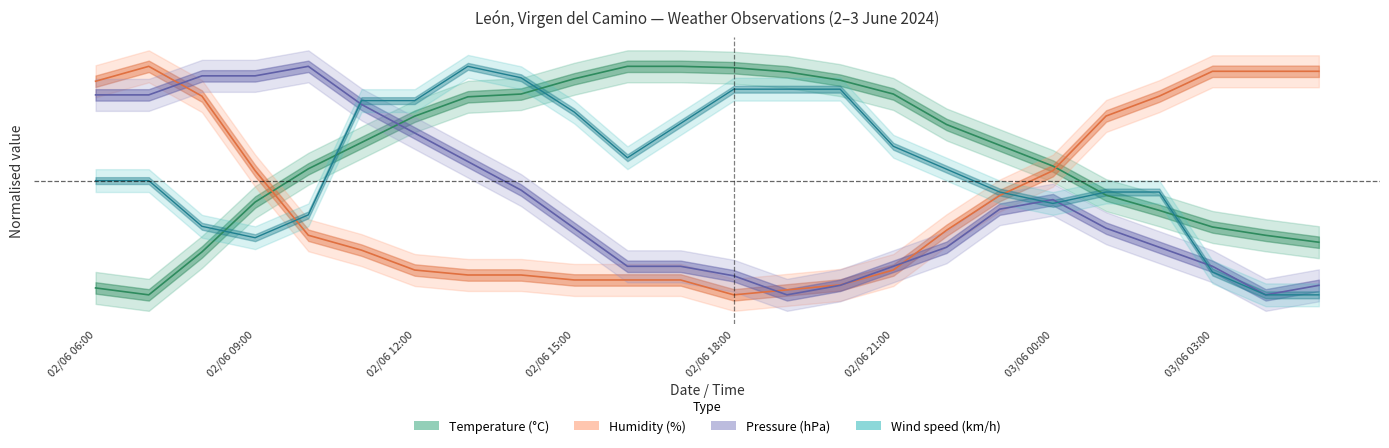

How many times do Humidity (%) and Wind speed (km/h) cross each other?

2